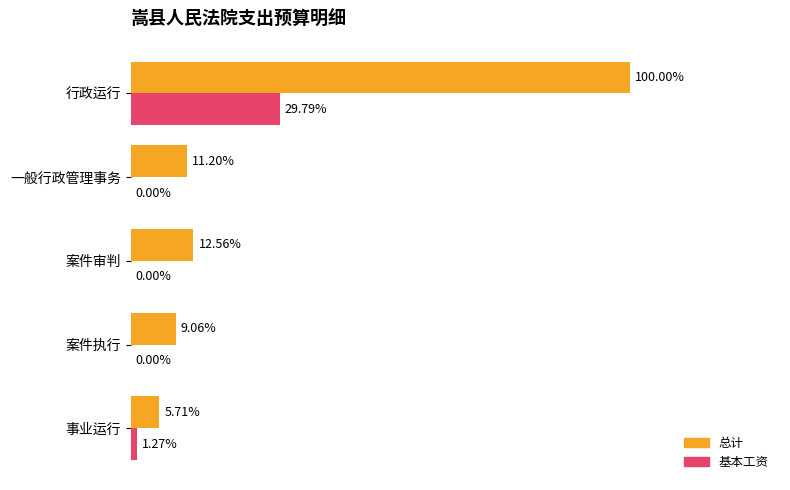

Which category has the highest value in the 基本工资 series?

行政运行